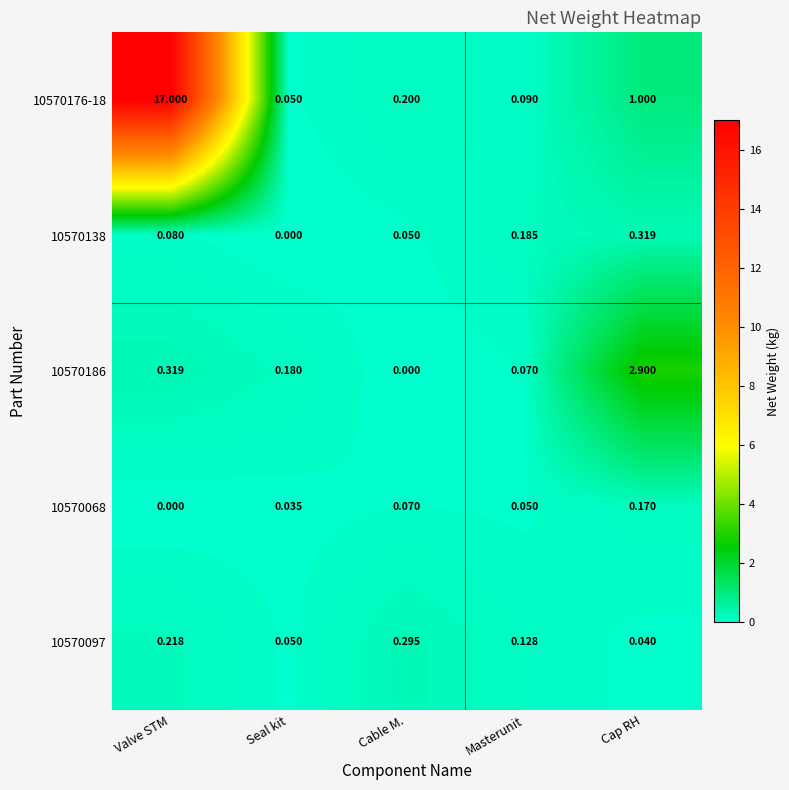

Rank the series by their maximum value, from lowest to highest.

10570068, 10570097, 10570138, 10570186, 10570176-18